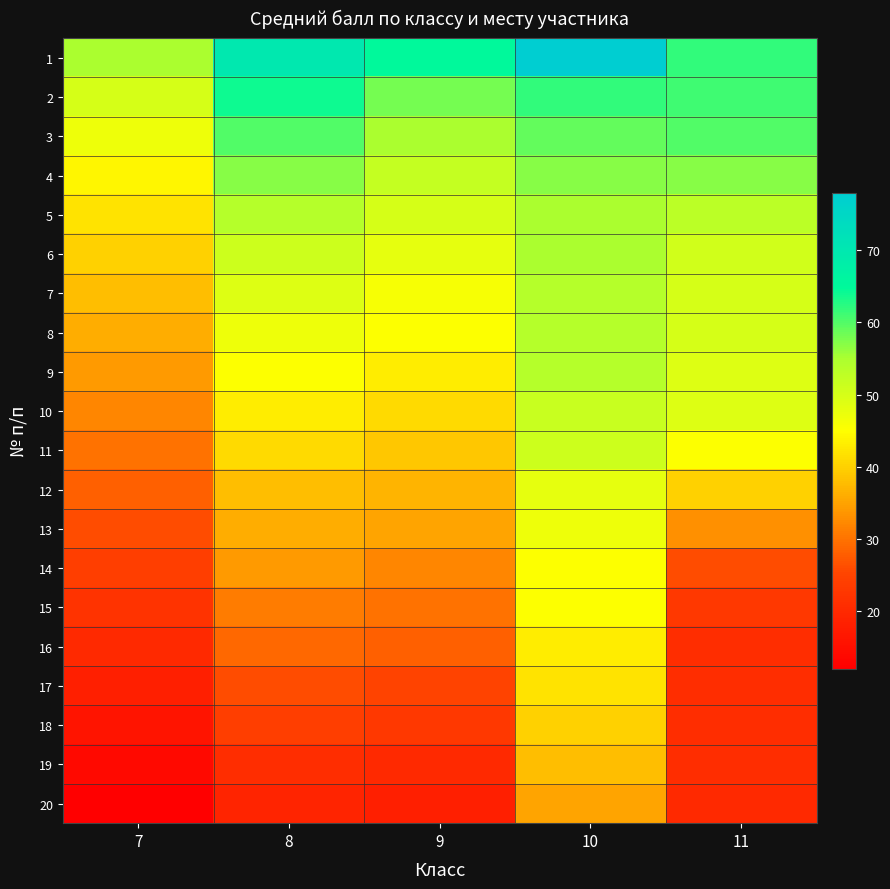

Which series has the largest total across all categories?

1